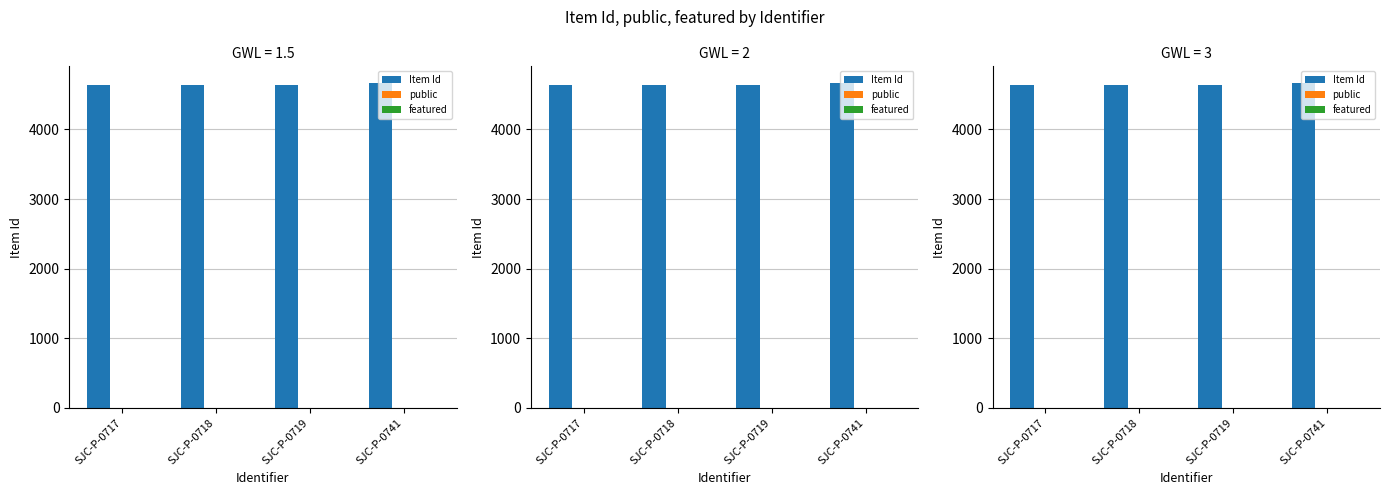

Rank the categories by featured value from highest to lowest.

SJC-P-0717, SJC-P-0718, SJC-P-0719, SJC-P-0741